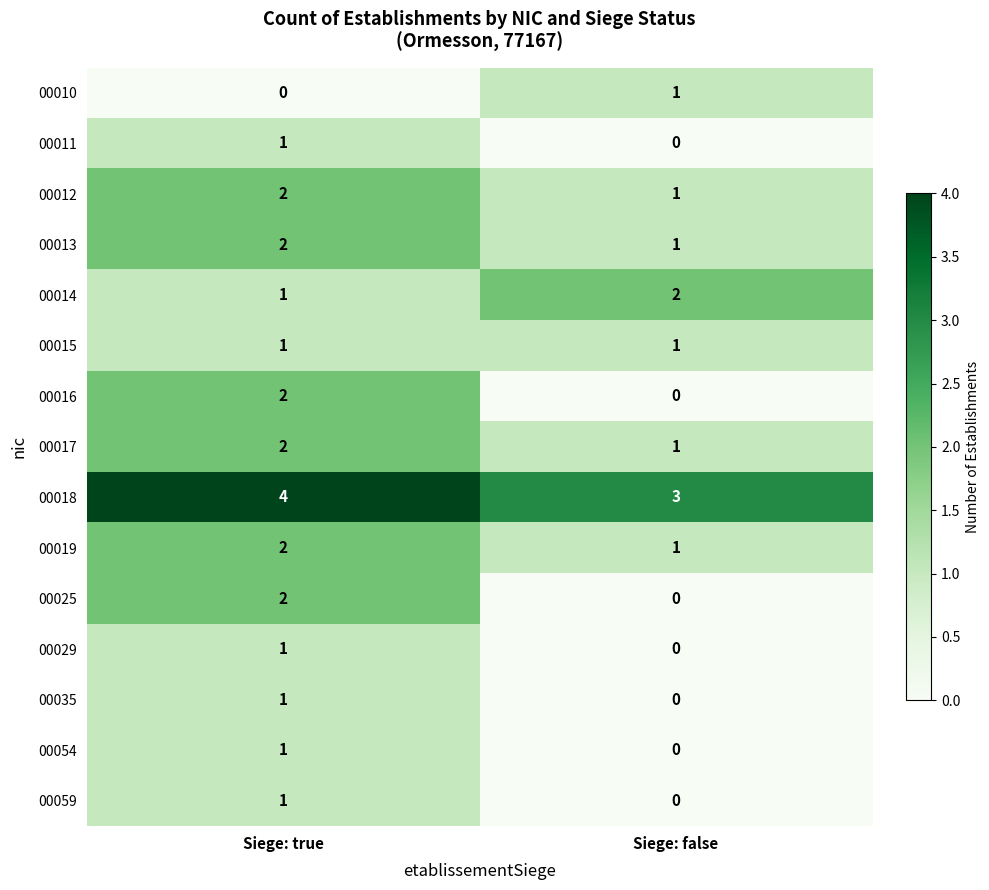

At which label is 00011 closest to 0?

Siege: false